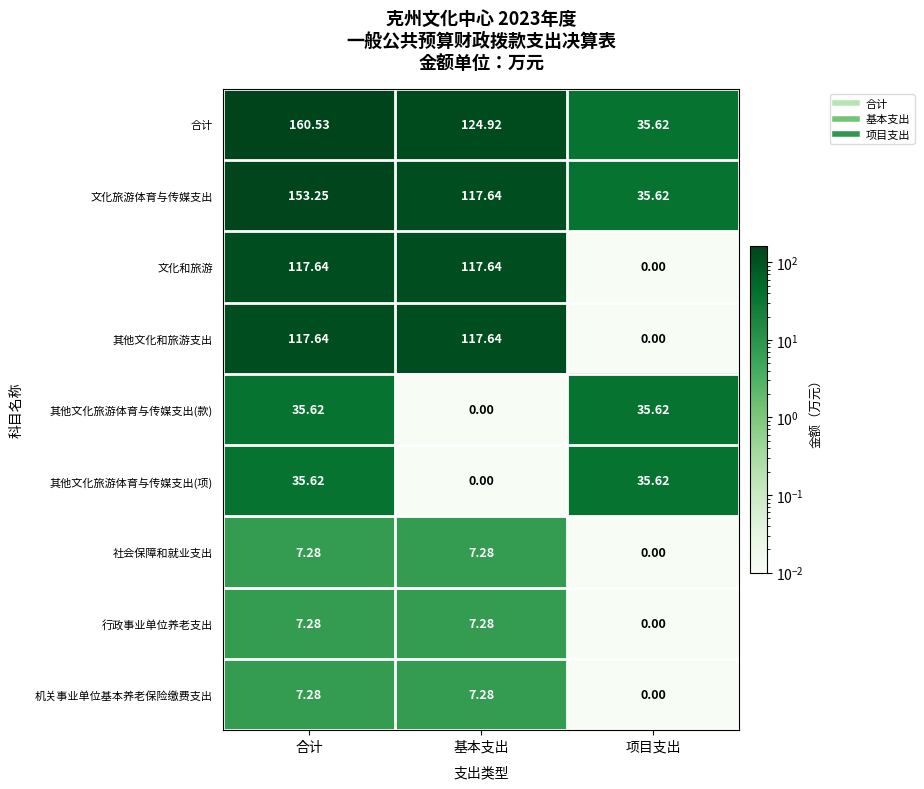

Between 合计 and 项目支出, which series saw the biggest shift?

合计